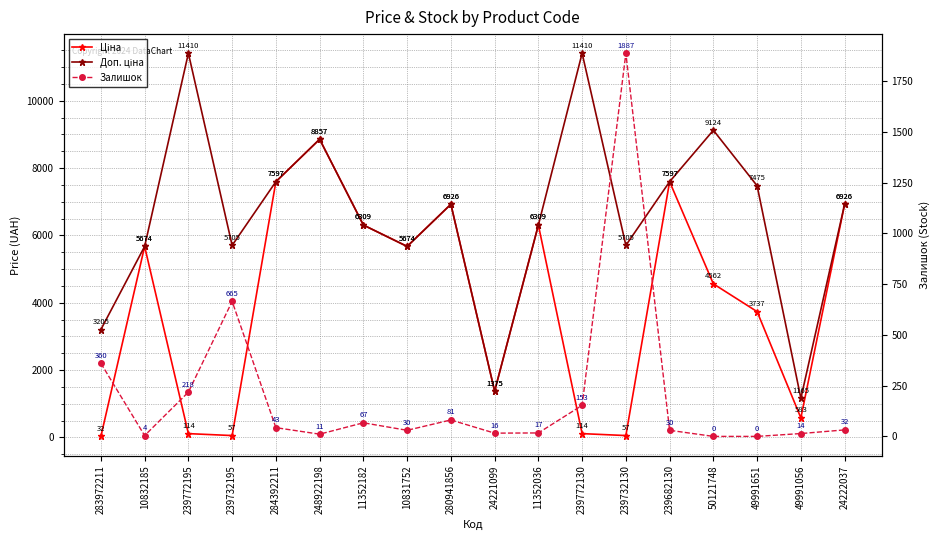

Which series ends up on top after the final intersection of Ціна and Залишок?

Ціна